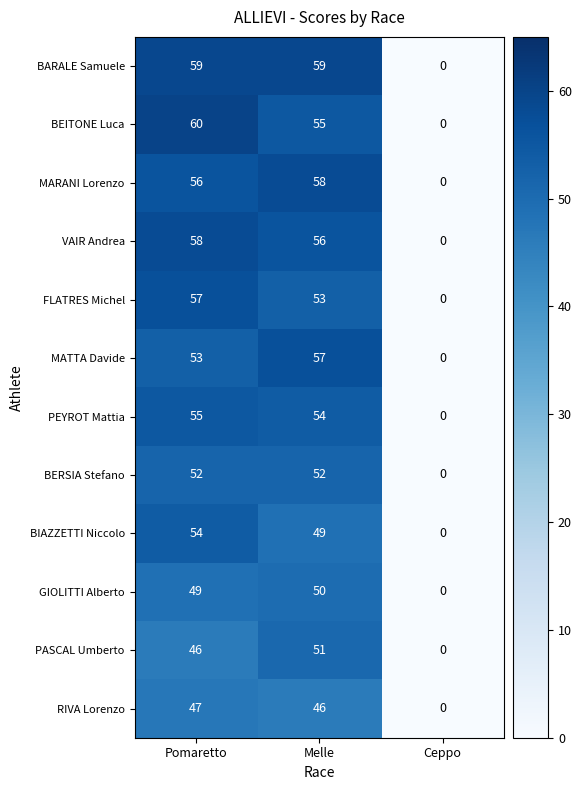

What is the difference between the maximum and second lowest values in the PASCAL Umberto series?

5